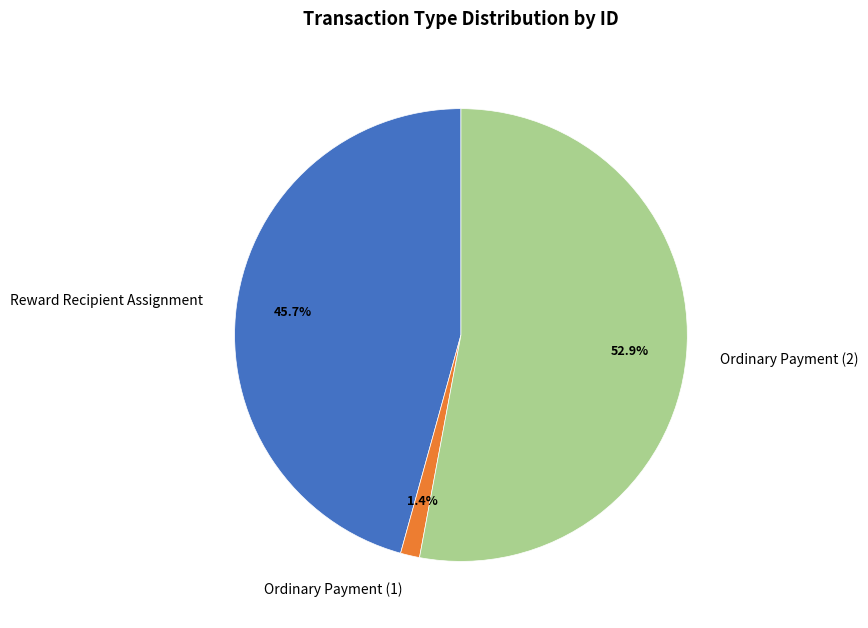

What is the ratio of the value at Reward Recipient Assignment to the value at Ordinary Payment (2)?

0.9